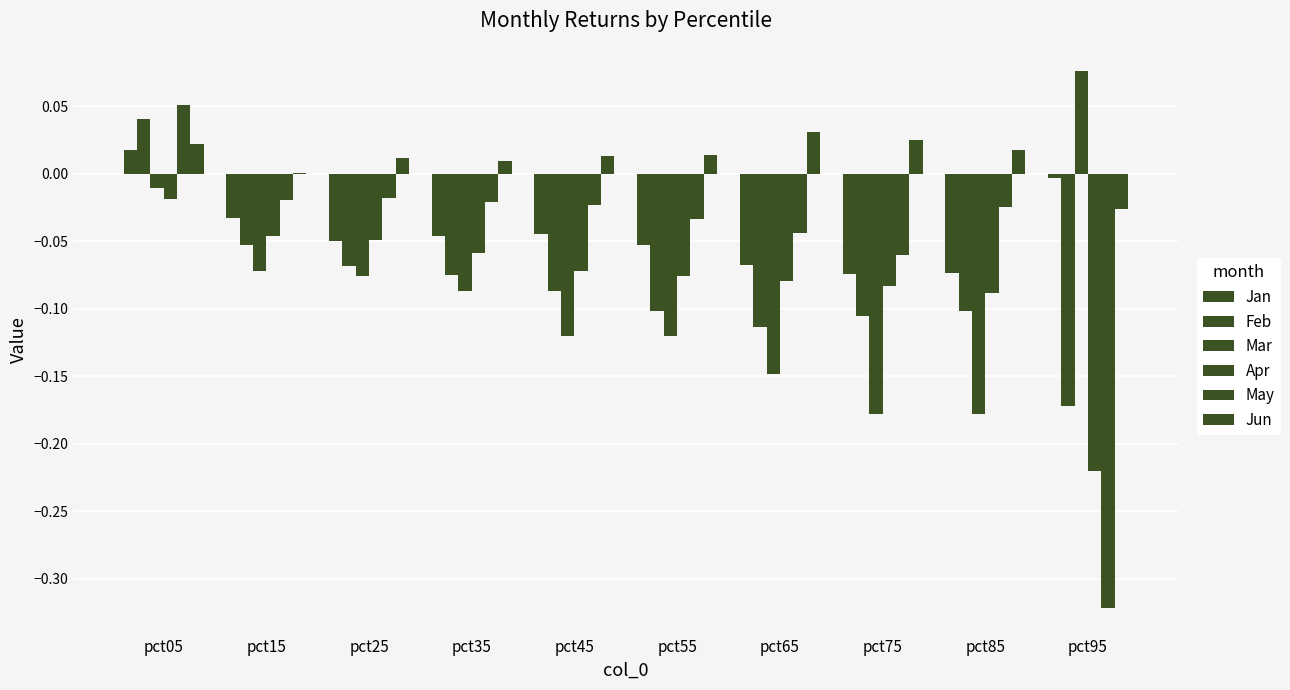

Count the Feb values in the range 0 to 1.

1